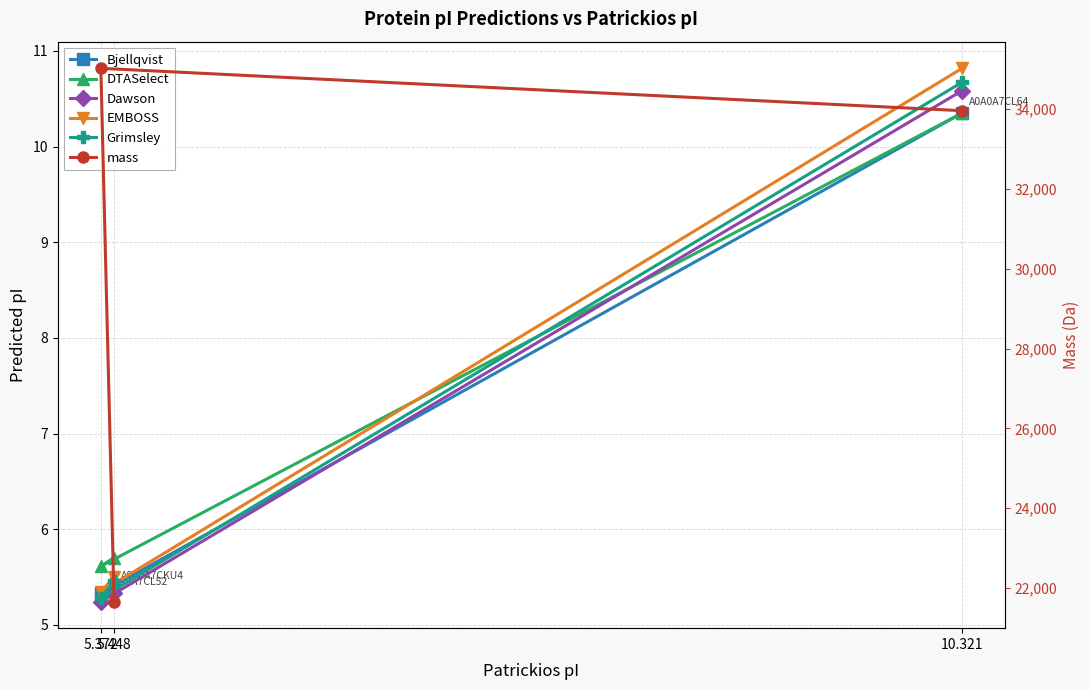

Is it true that DTASelect equals 2.6 at 10.321?

False